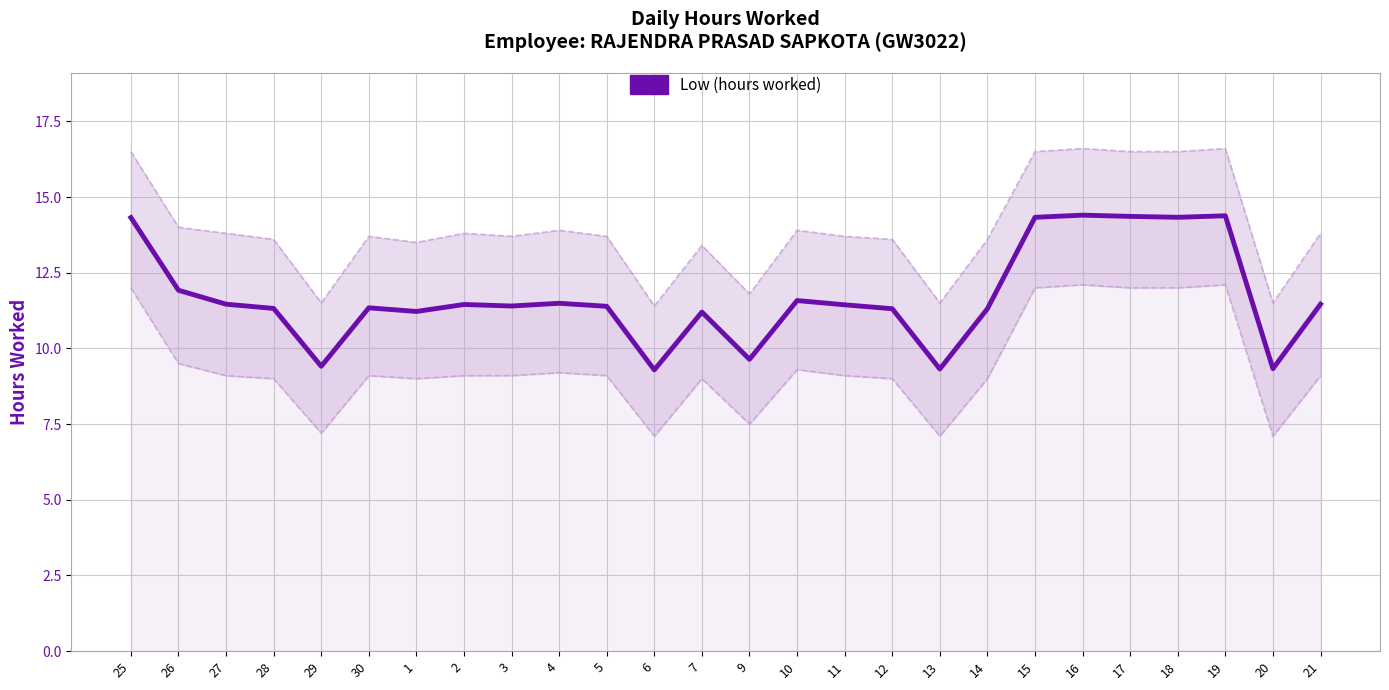

Reading right to left, list all the values displayed in this chart.

21=11.5	20=9.3	19=14.4	18=14.3	17=14.4	16=14.4	15=14.3	14=11.3	13=9.3	12=11.3	11=11.4	10=11.6	9=9.6	7=11.2	6=9.3	5=11.4	4=11.5	3=11.4	2=11.4	1=11.2	30=11.3	29=9.4	28=11.3	27=11.5	26=11.9	25=14.3